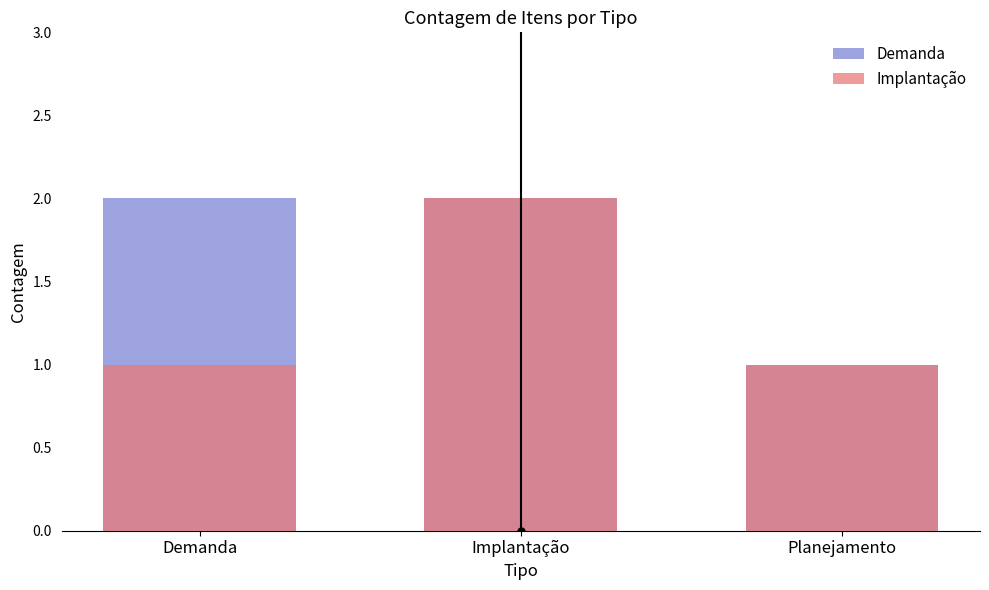

At which label is Implantação closest to 1?

Demanda